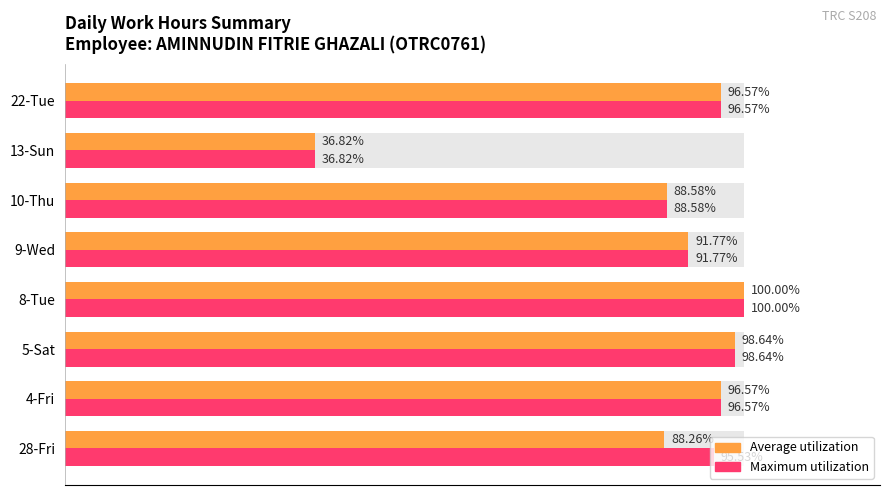

Reading left to right, what are all the values shown in this chart?

Average utilization: 88.3	96.6	98.6	100.0	91.8	88.6	36.8	96.6
Maximum utilization: 95.5	96.6	98.6	100.0	91.8	88.6	36.8	96.6